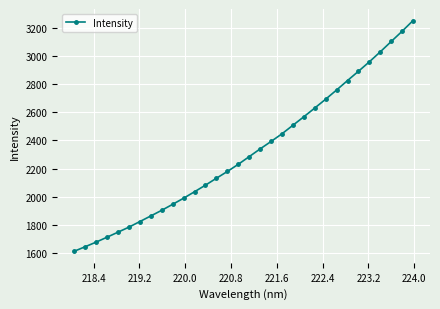

What is the difference between the maximum and minimum values?

1635.3